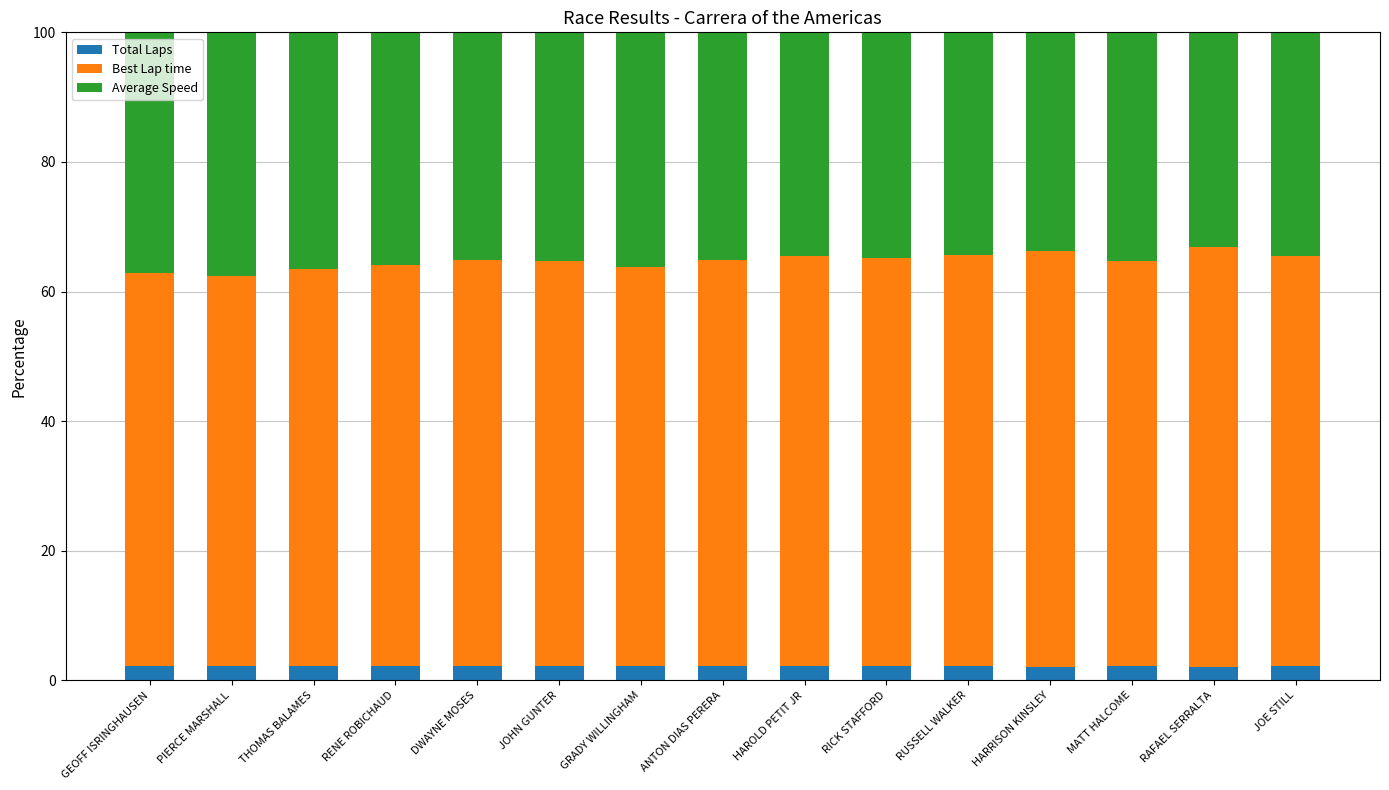

What is the total value across all series at PIERCE MARSHALL?

100.0